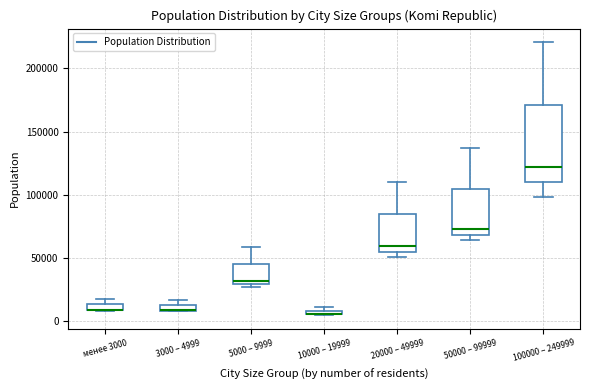

Where is the lower edge of the box for менее 3000 on the y-axis? The values are not printed on the chart, so give them approximately, as read against the axis.

10000